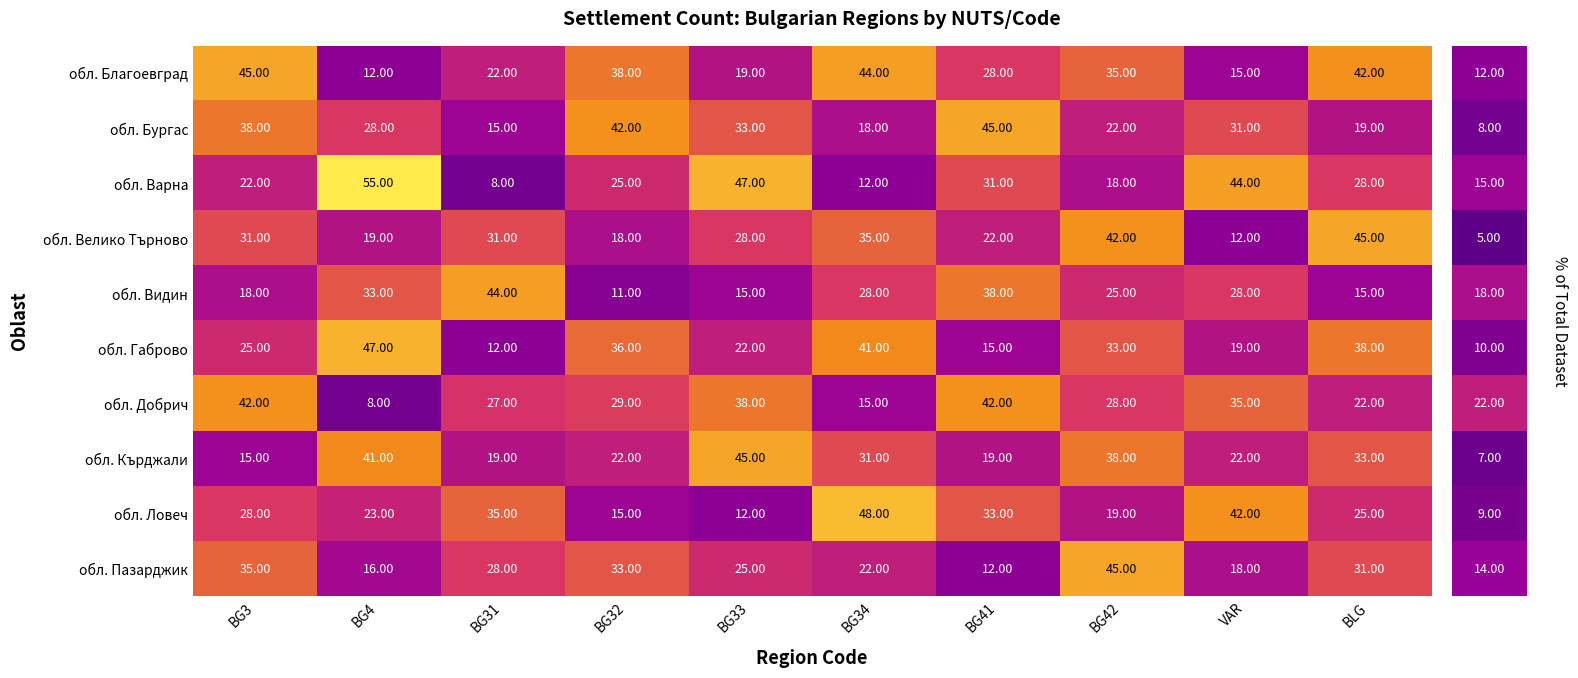

Which series has the widest spread of values?

обл. Варна